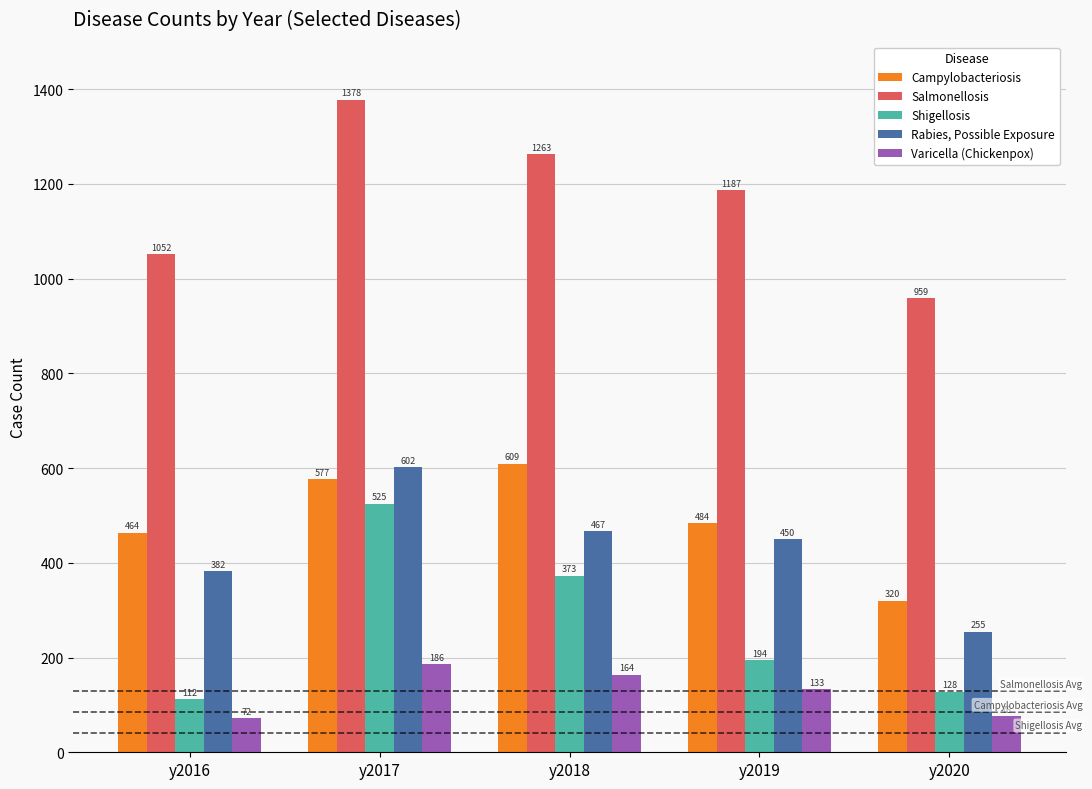

At which label does Salmonellosis reach its minimum?

y2020